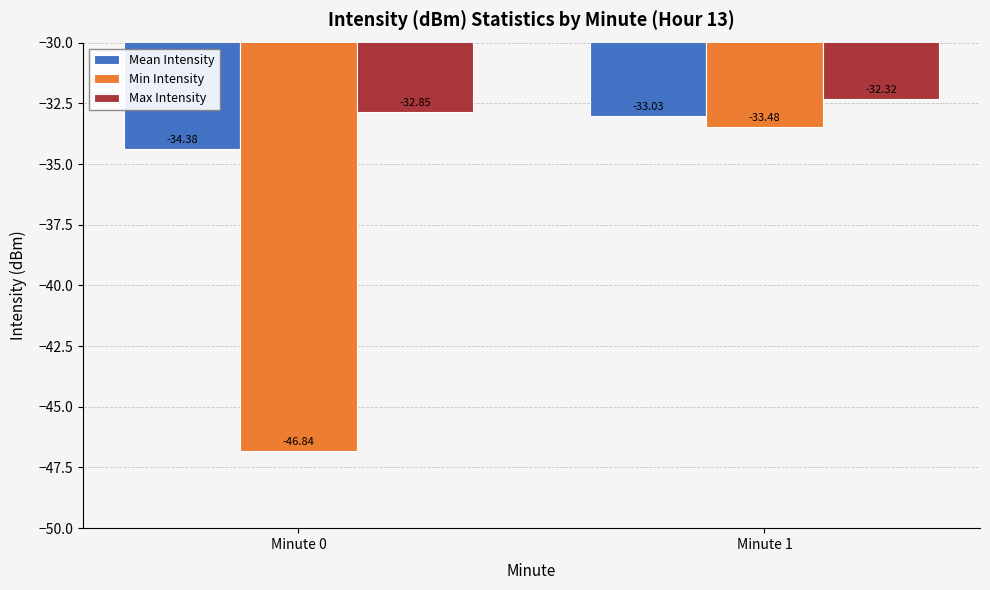

Which series has the largest range (max minus min)?

Min Intensity